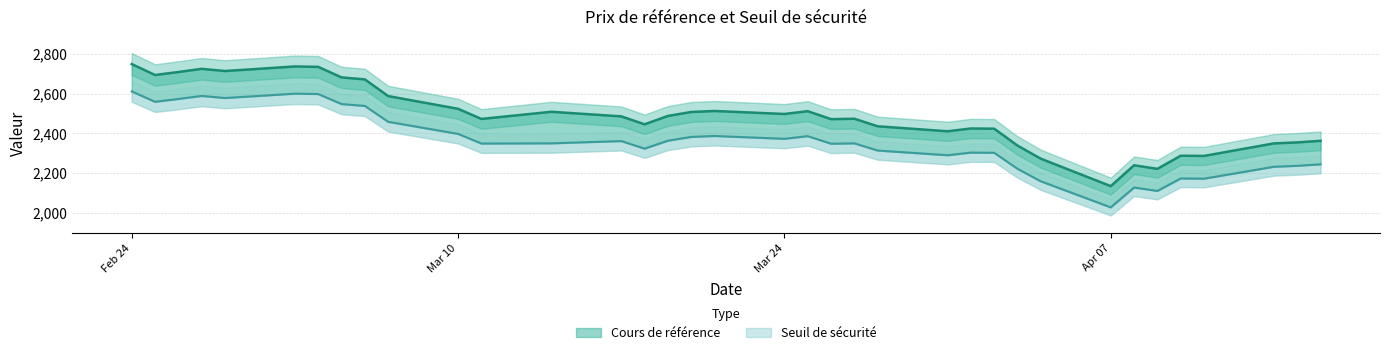

What is the lowest value of the Seuil de sécurité series?

2028.2